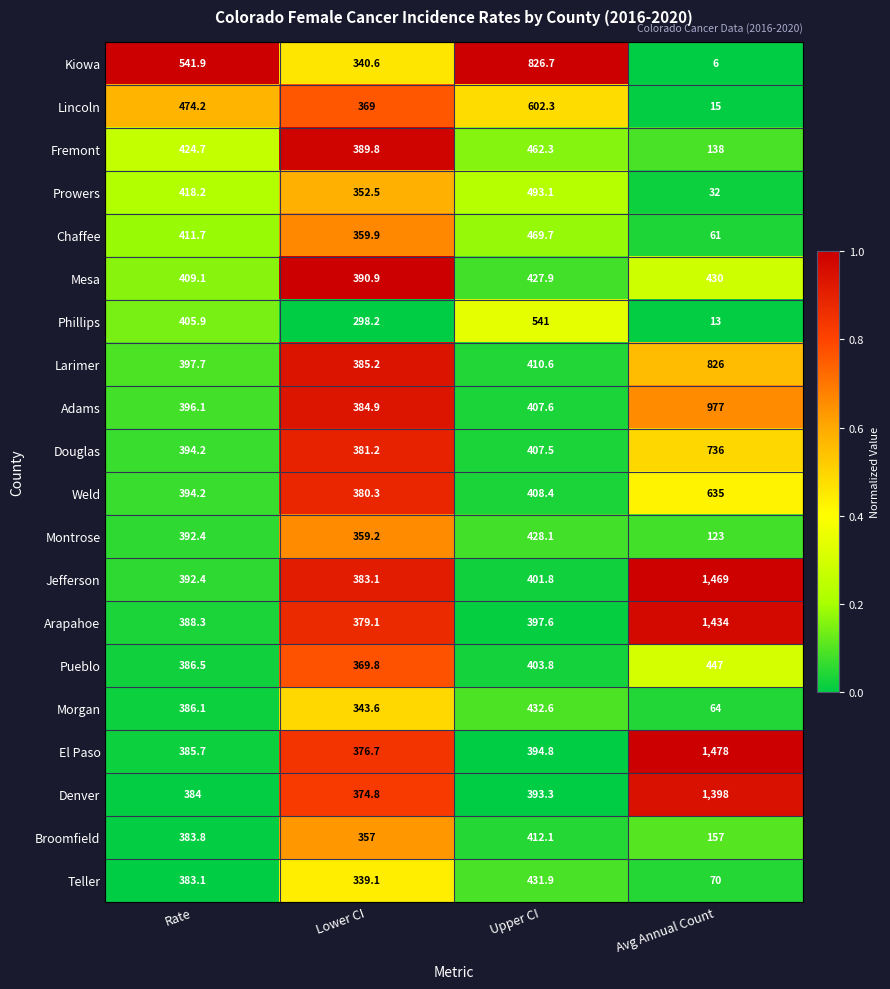

Which series has the largest total across all categories?

Jefferson